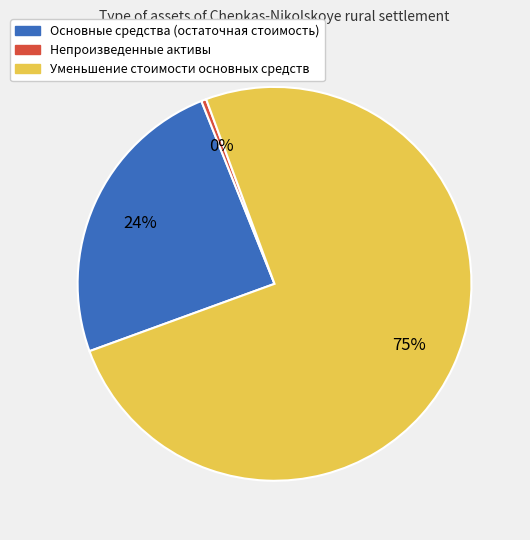

Approximately how many times larger is the value at Основные средства (остаточная стоимость) compared to Непроизведенные активы?

58.9